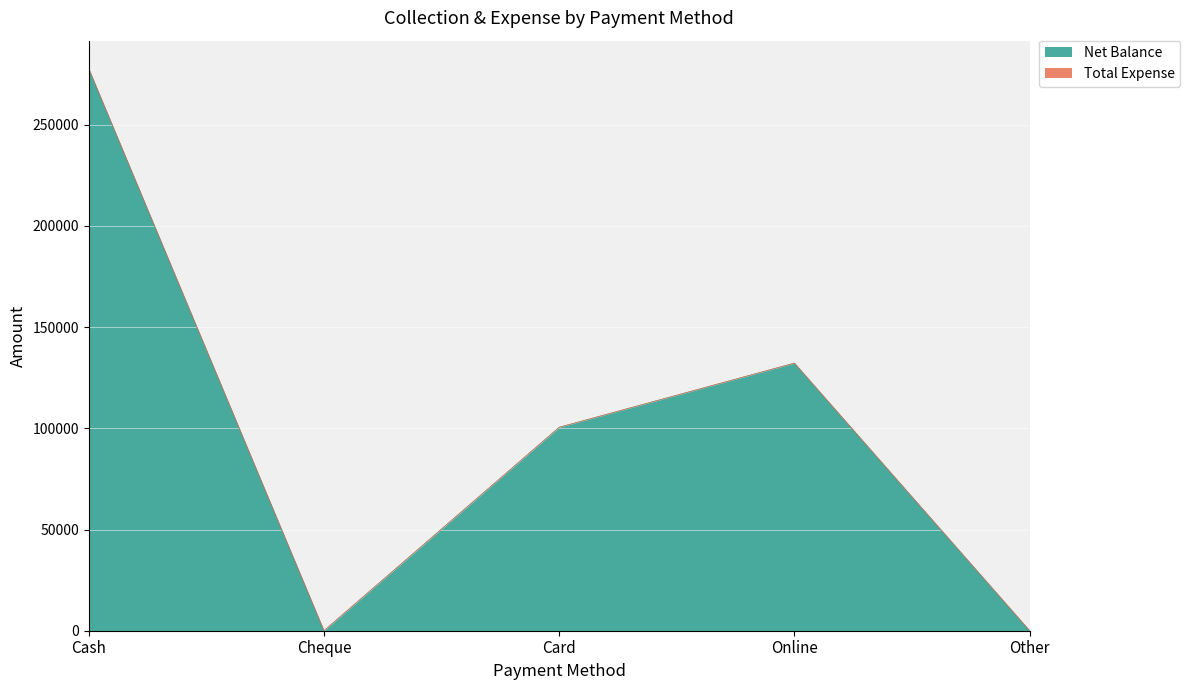

Rank the categories by value from lowest to highest.

Cheque, Other, Card, Online, Cash